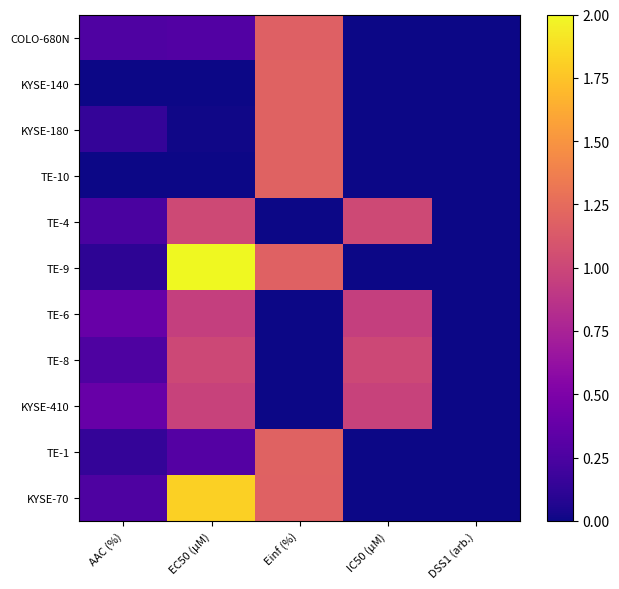

What is the total value across all series at IC50 (µM)?

15.3